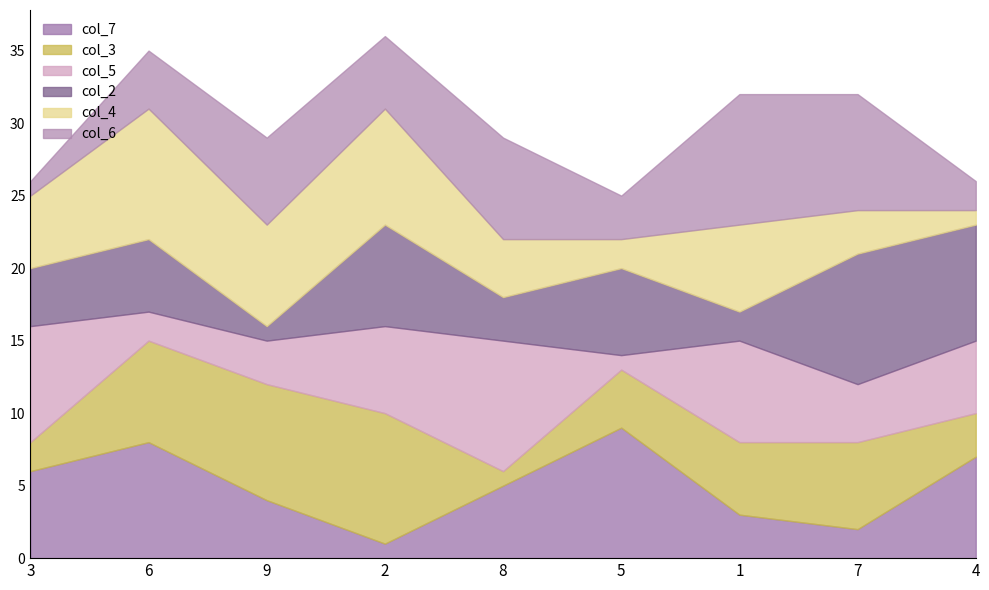

Which series has the largest range (max minus min)?

col_7